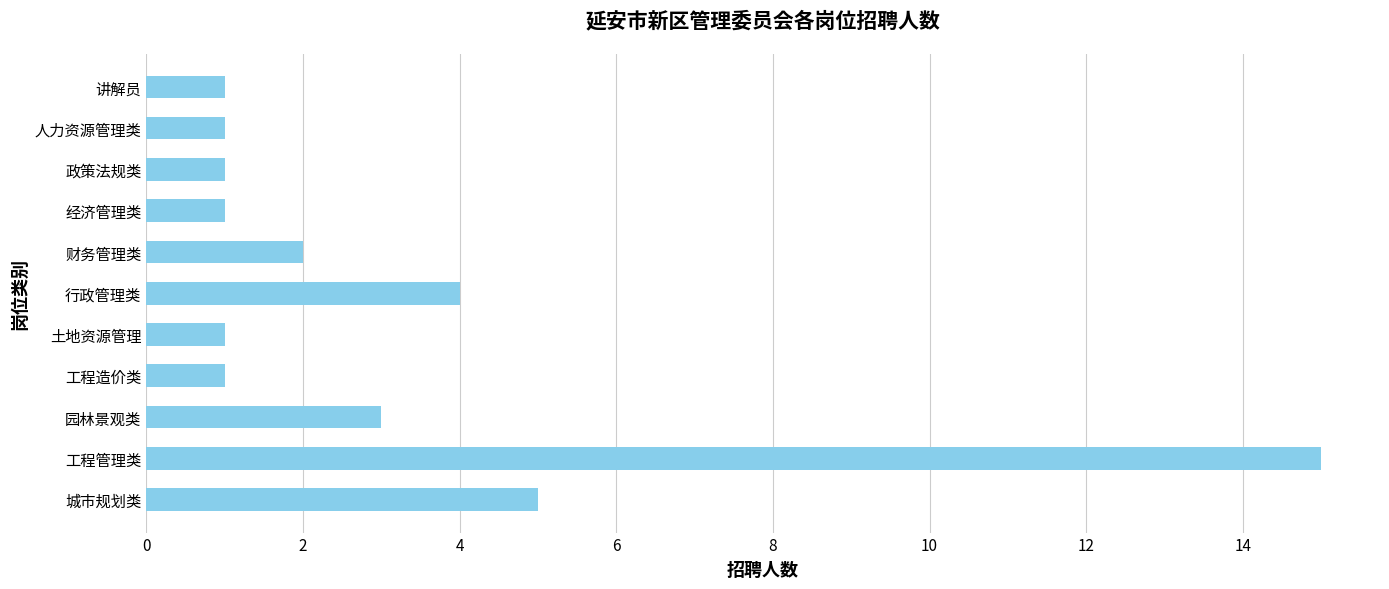

What is the minimum value shown in the chart?

1